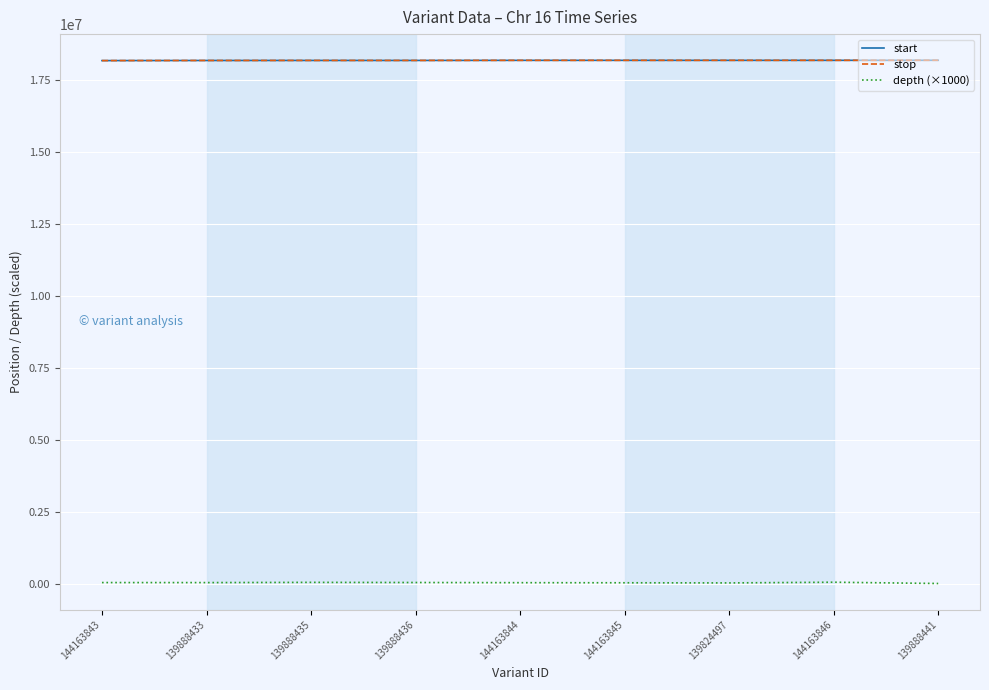

What value does the start series have at 139824497, to the nearest 10?

18194460